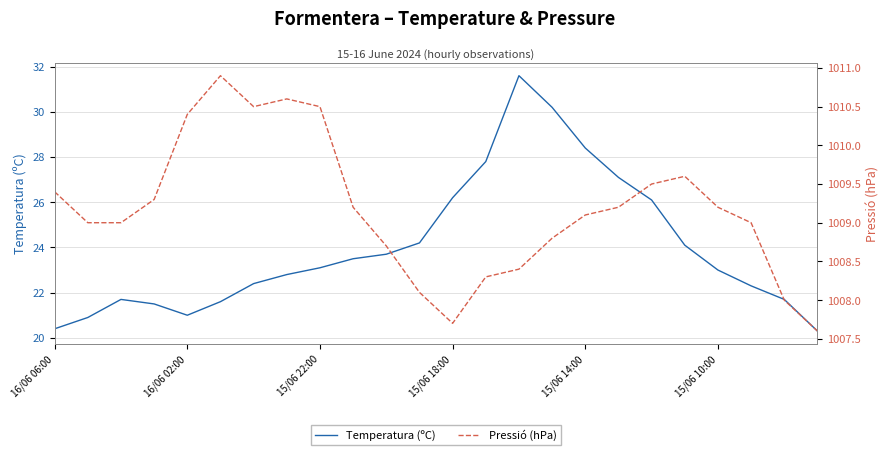

Is it true that Pressió (hPa) equals 1730.1 at 18?

False